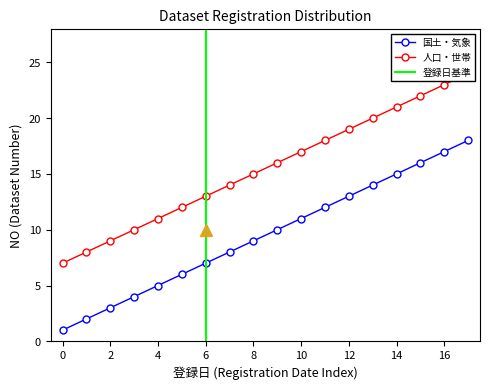

True or false: 国土・気象 has more than 2 interior local peaks.

False